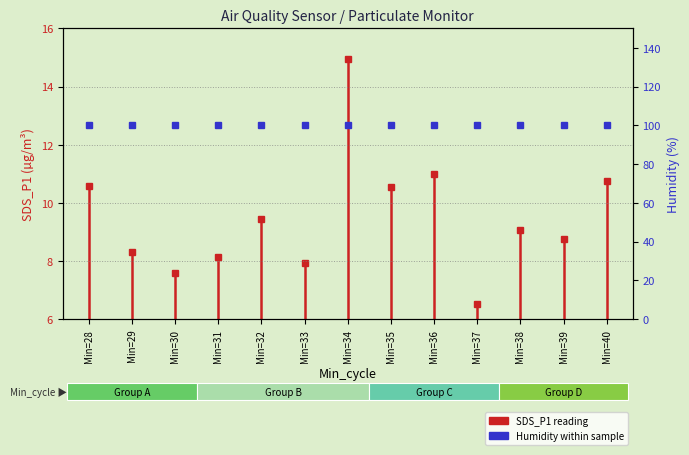

At which category does the chart reach its minimum across all series?

Min=37